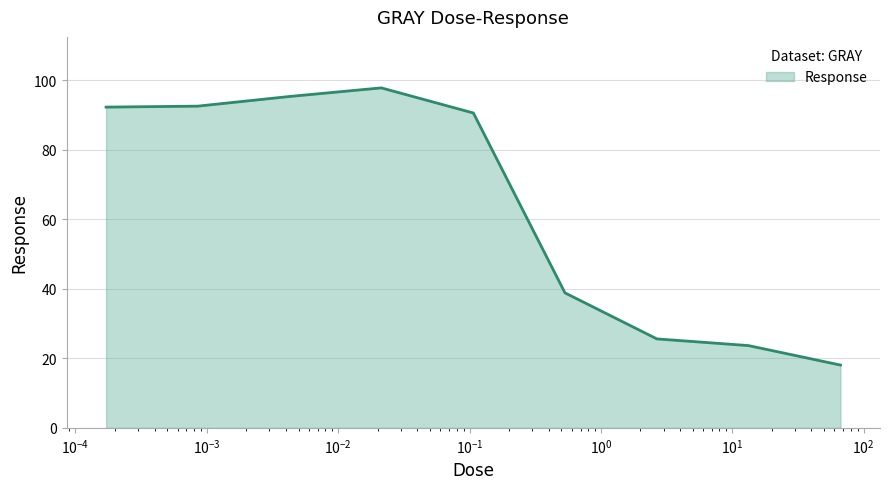

What is the sum of all values?

574.9